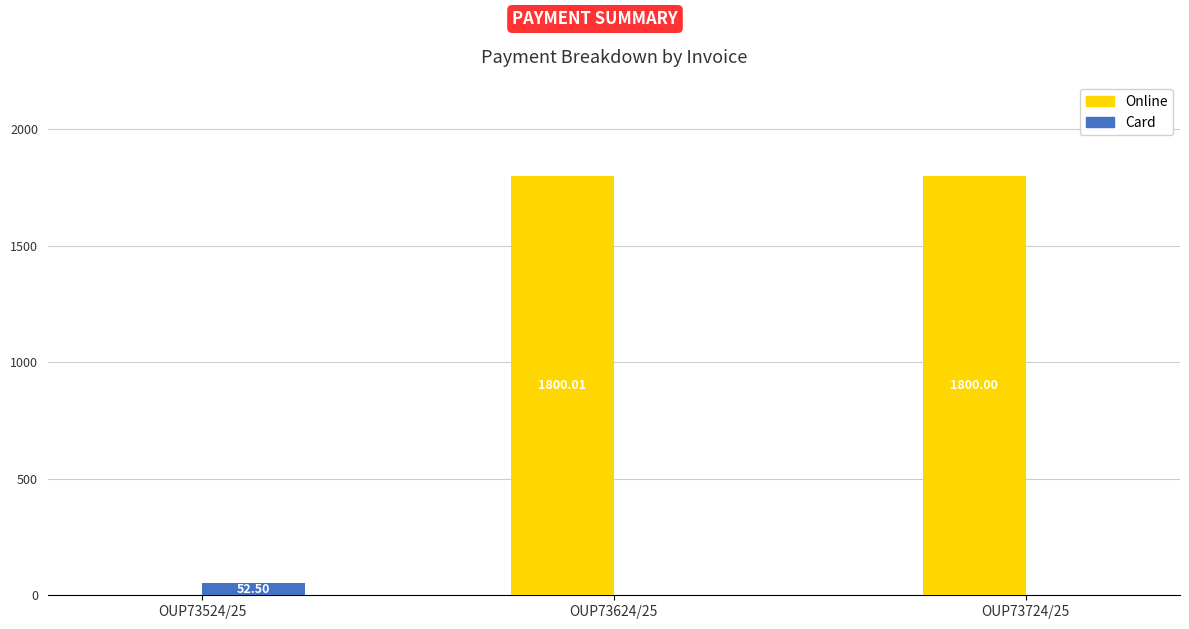

What is the sum of all Card values?

52.5